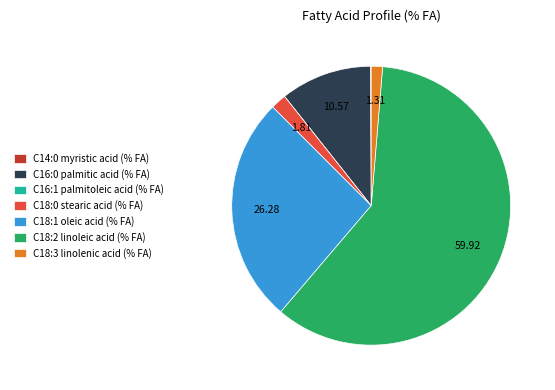

Approximately how many times larger is the value at C16:0 palmitic acid (% FA) compared to C18:3 linolenic acid (% FA)?

8.1